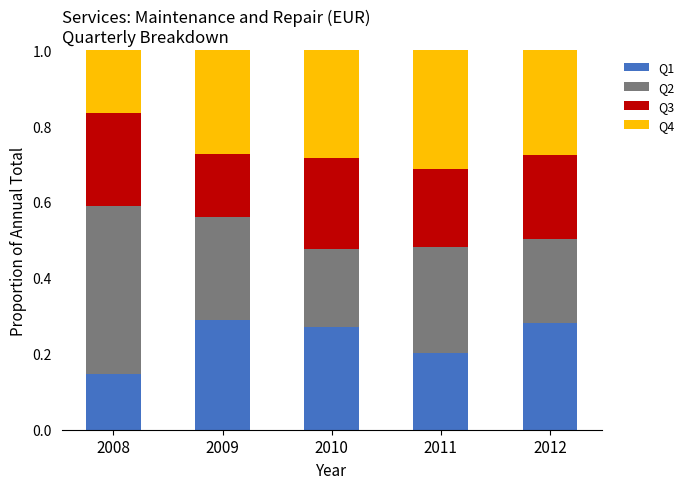

The value of Q1 at 2010 is 0.1. True or false?

False